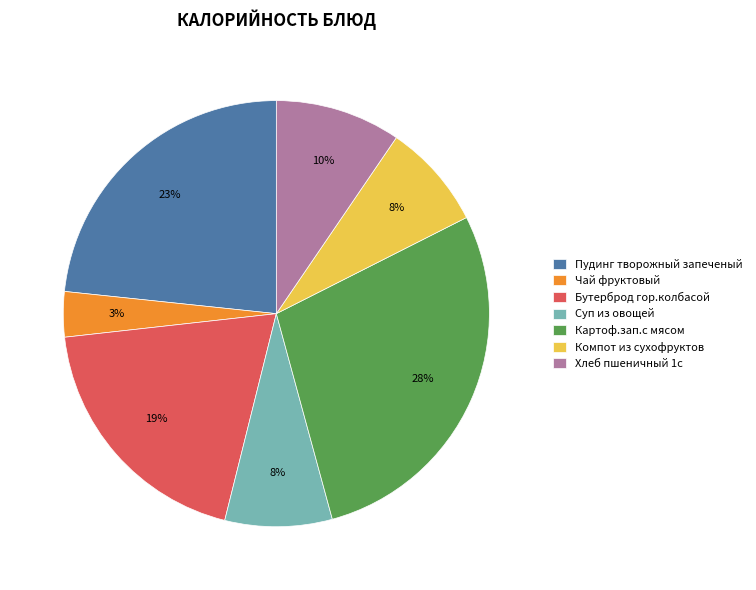

Which slice is the largest?

Картоф.зап.с мясом